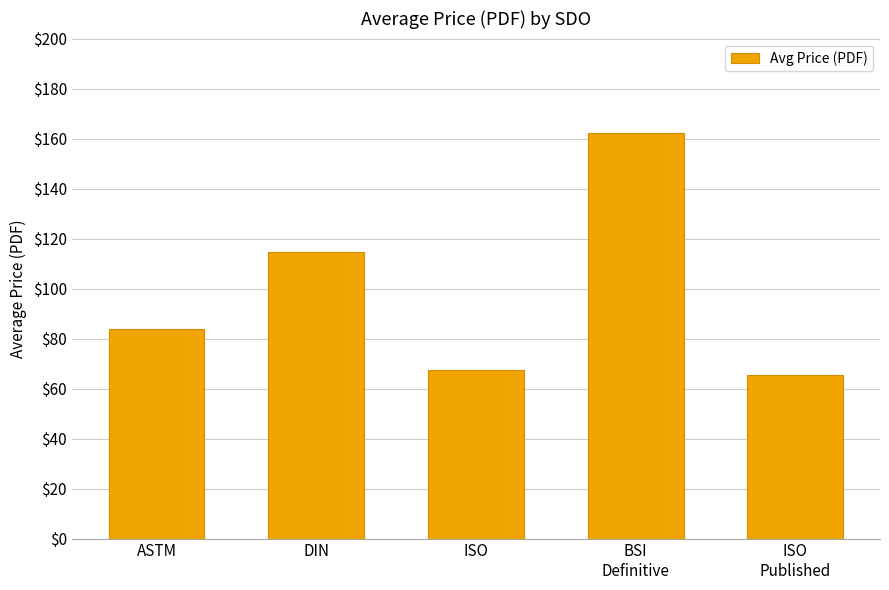

What is the ratio of the value at ISO to the value at BSI
Definitive?

0.4